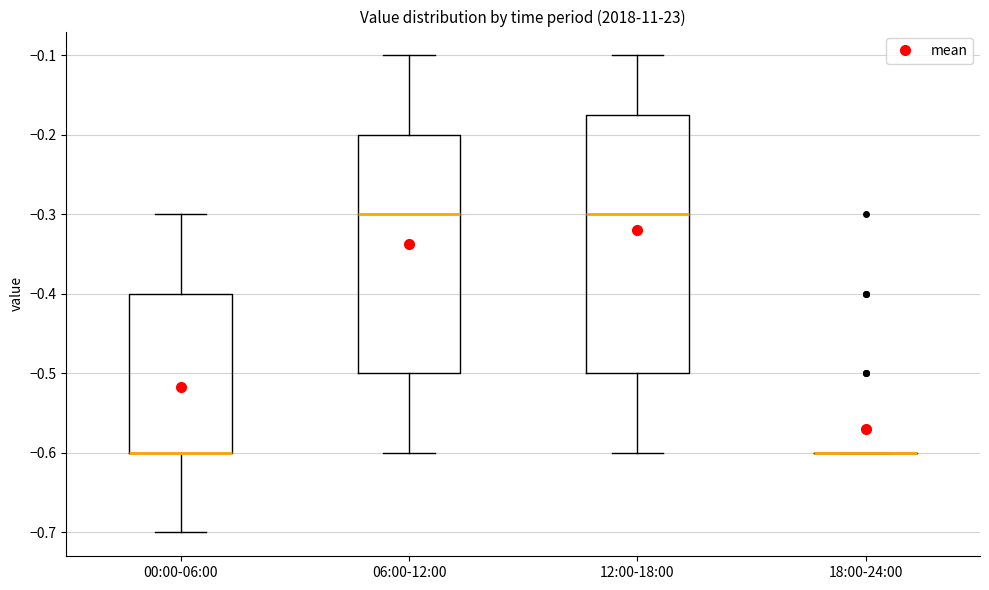

Which box is the tallest, from its lower edge to its upper edge?

12:00-18:00